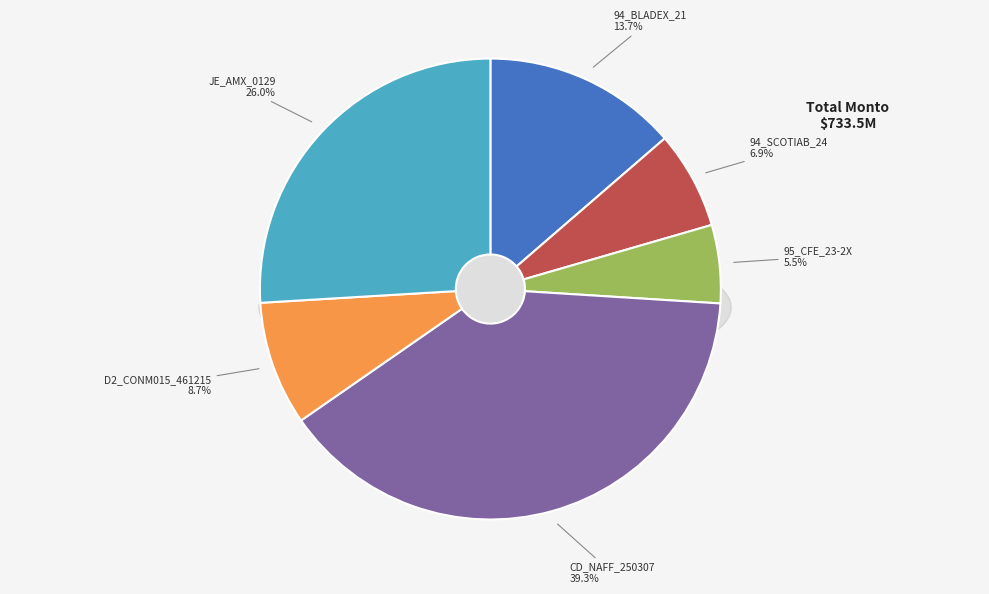

Which slice is the smallest?

95_CFE_23-2X